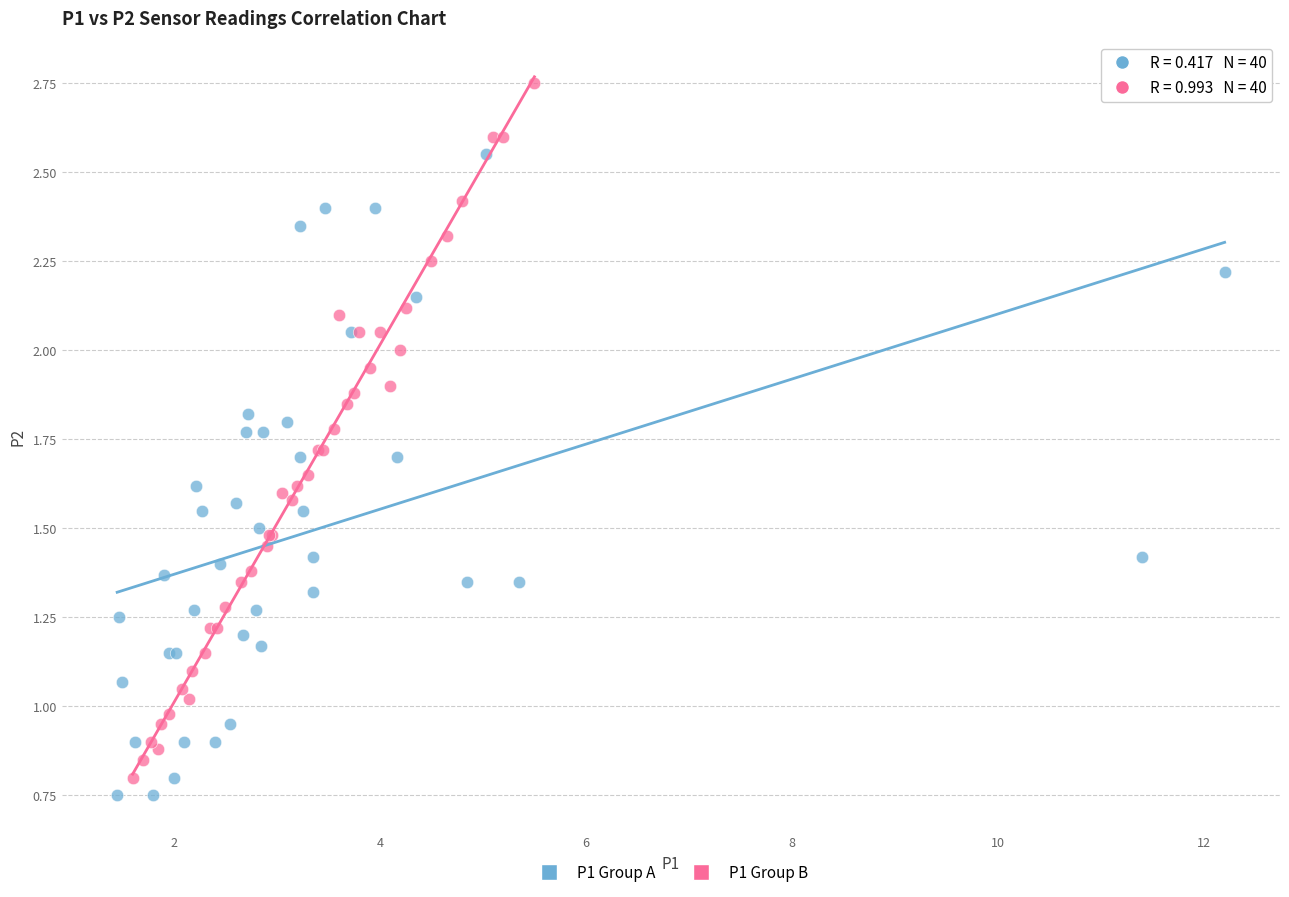

Which series contains the highest Y value?

P1 Group B